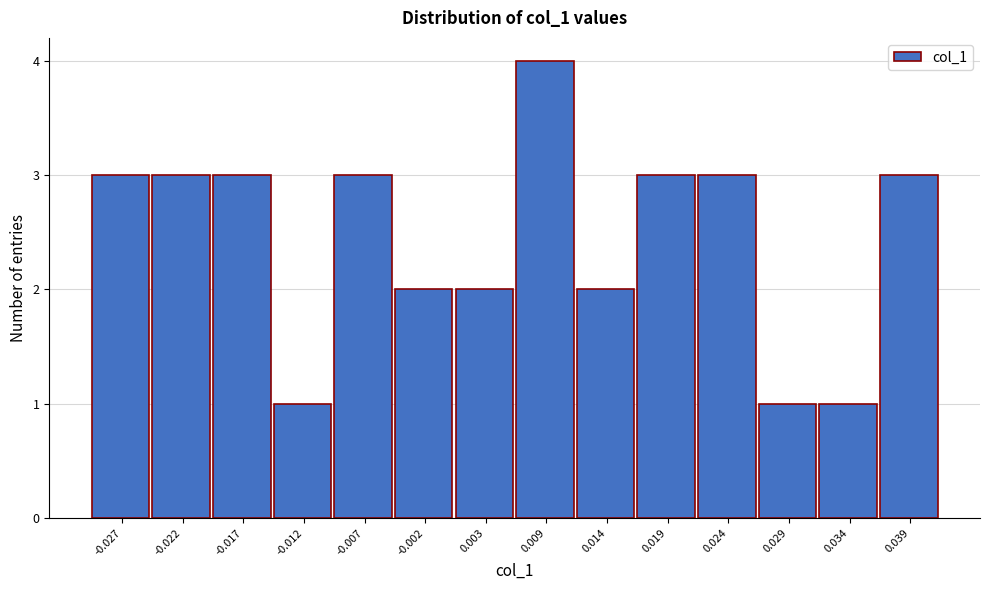

Reading left to right, list all the values displayed in this chart.

-0.027=3	-0.022=3	-0.017=3	-0.012=1	-0.007=3	-0.002=2	0.003=2	0.009=4	0.014=2	0.019=3	0.024=3	0.029=1	0.034=1	0.039=3